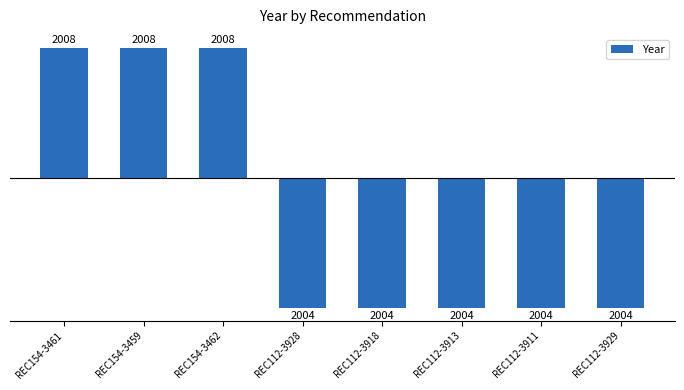

How many bars are there in total?

8